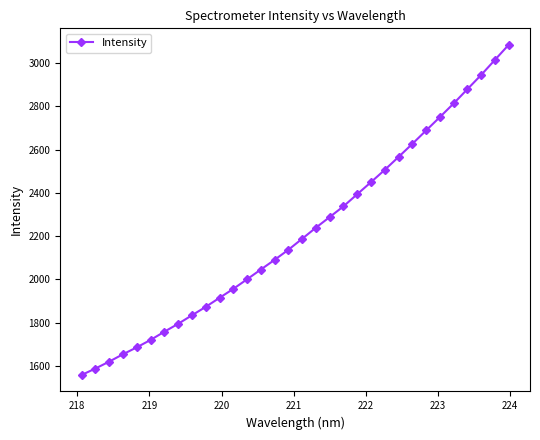

True or false: the data has more than 2 interior local peaks.

False